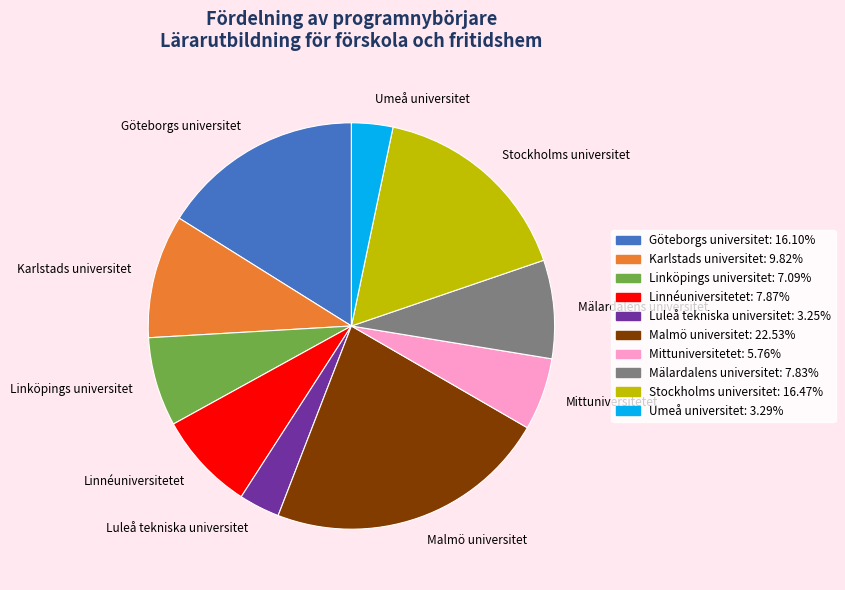

Which slice is the largest?

Malmö universitet